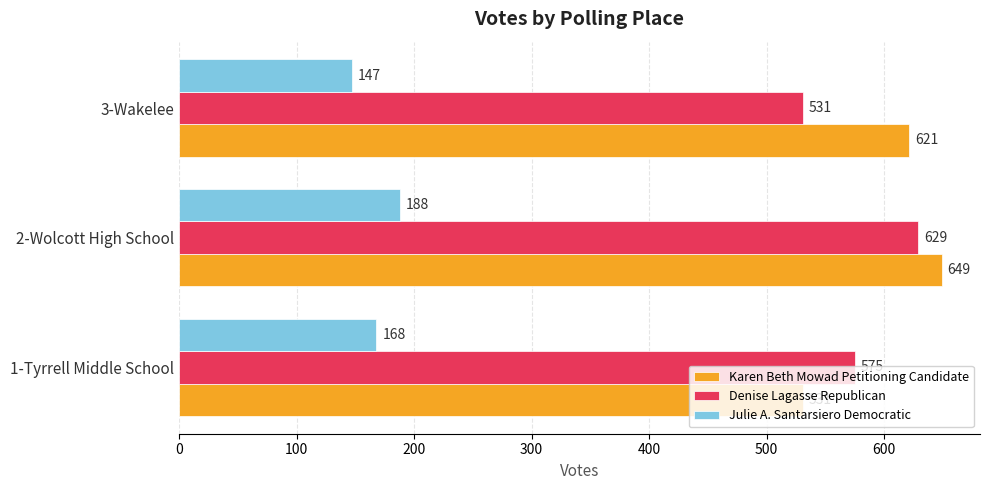

How many data points in Julie A. Santarsiero Democratic are less than 168?

1